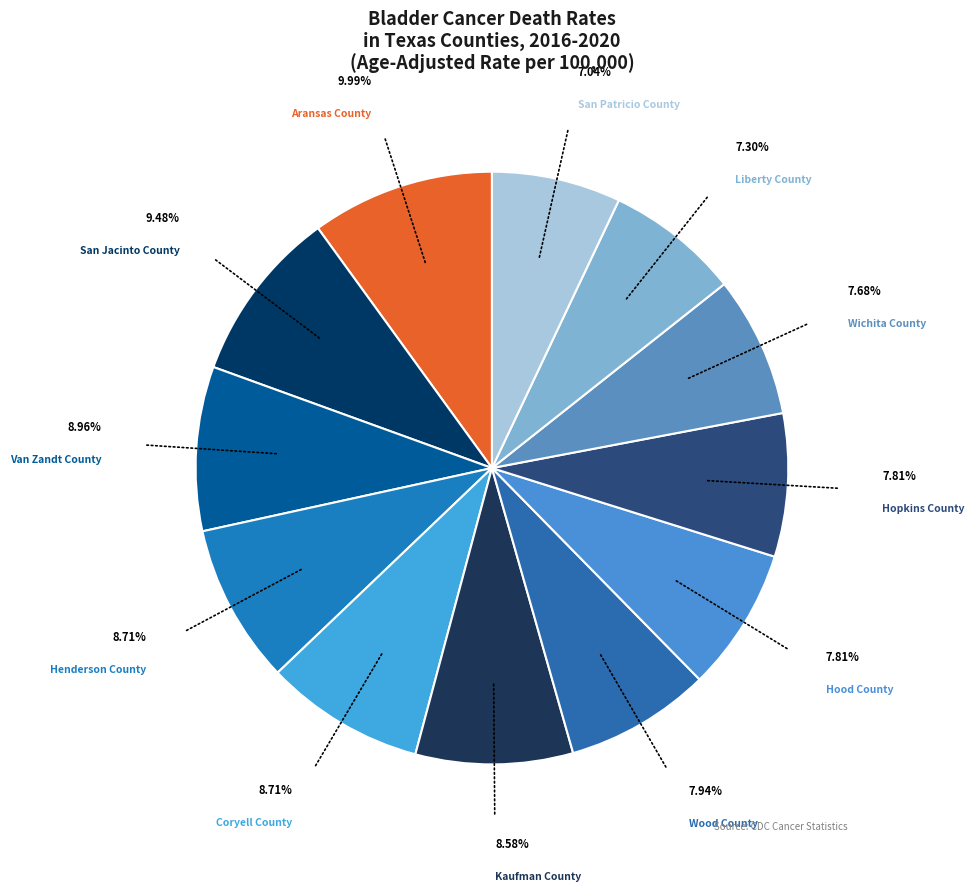

Count the number of slices in the pie.

12